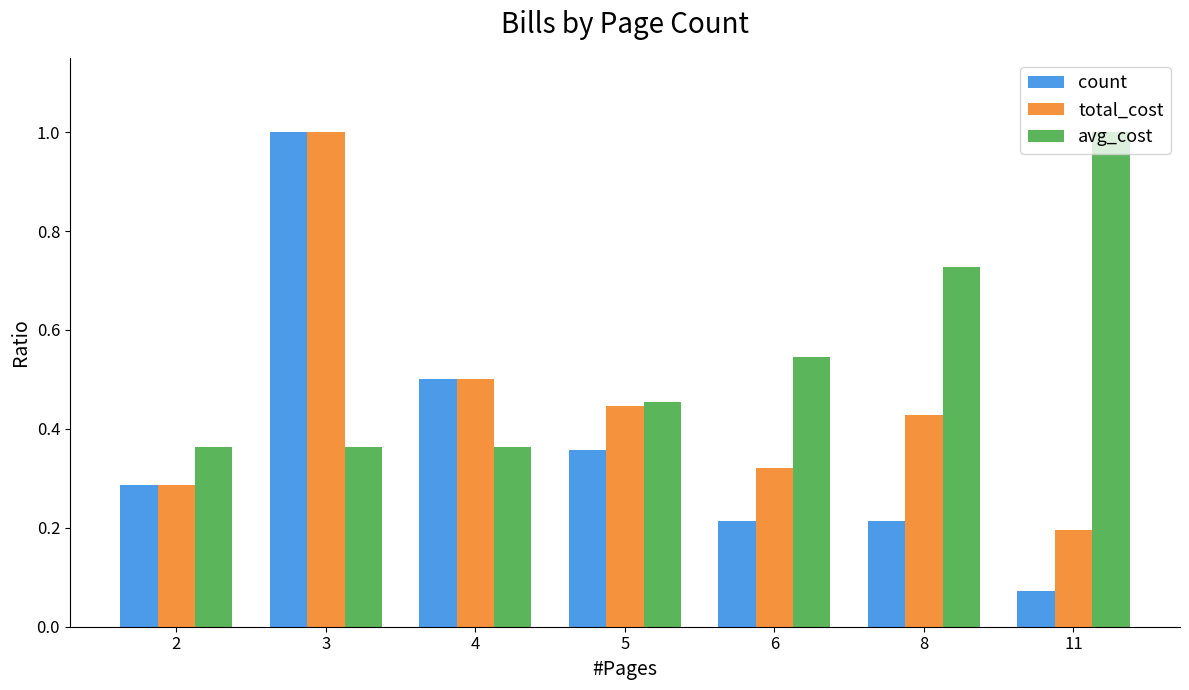

Where is count nearest to the value 0?

11